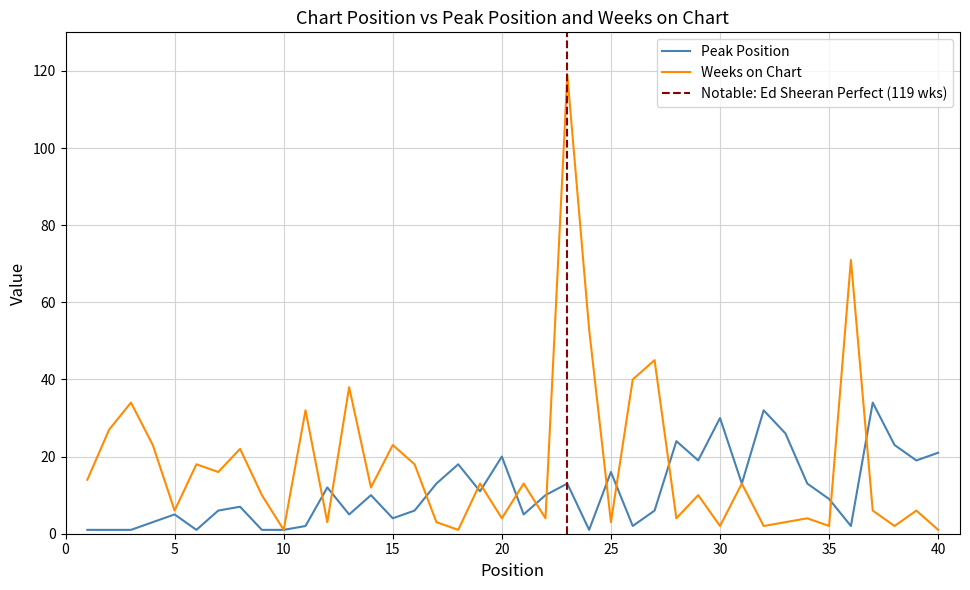

How many intersections are there between Peak Position and Weeks on Chart?

13